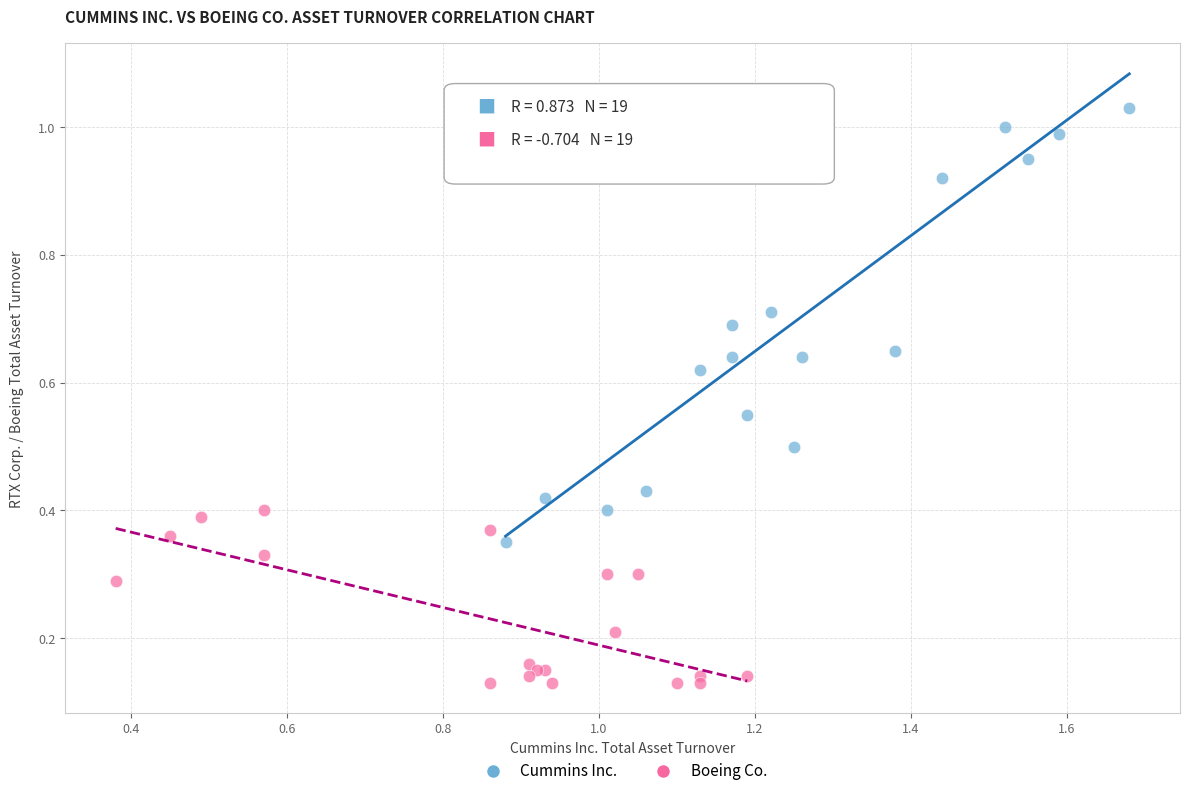

Which series has the widest spread of Y values?

Cummins Inc.